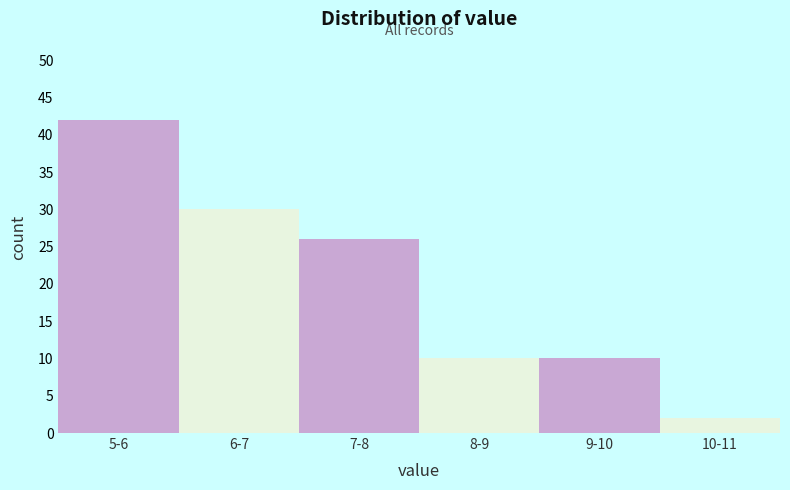

Reading left to right, extract all data points from this chart.

42	30	26	10	10	2